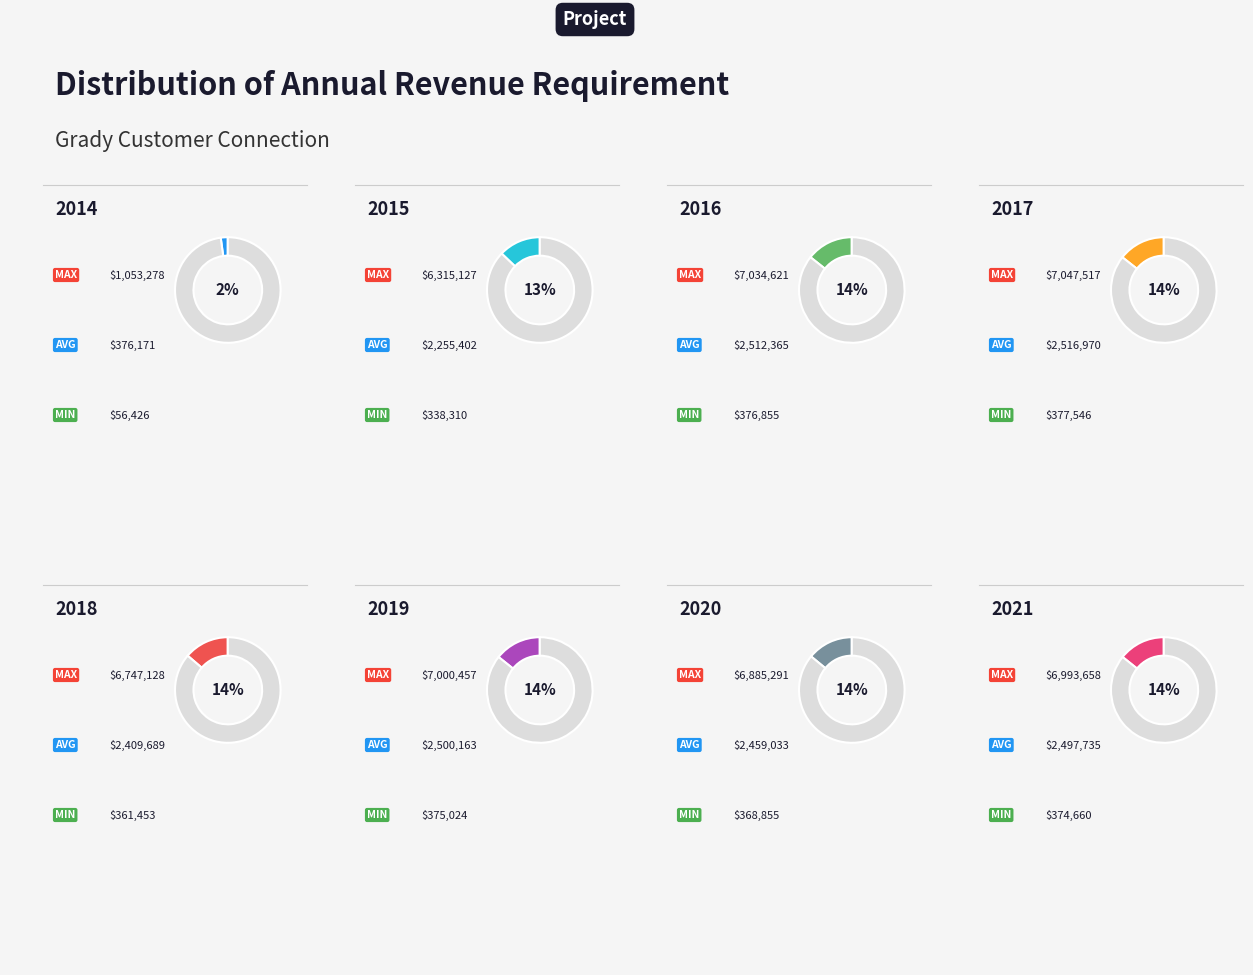

Which has a higher value, 2020 or 2016?

2016